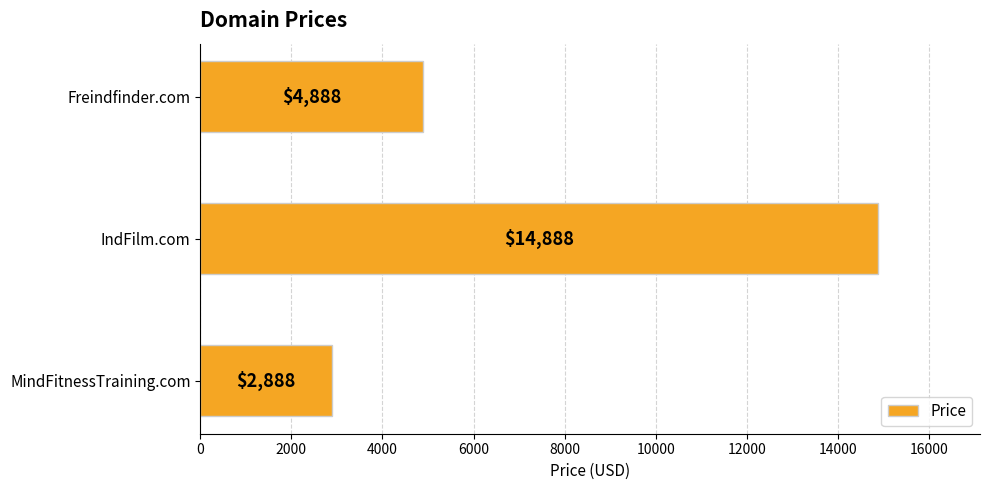

Count the number of categories in the chart.

3